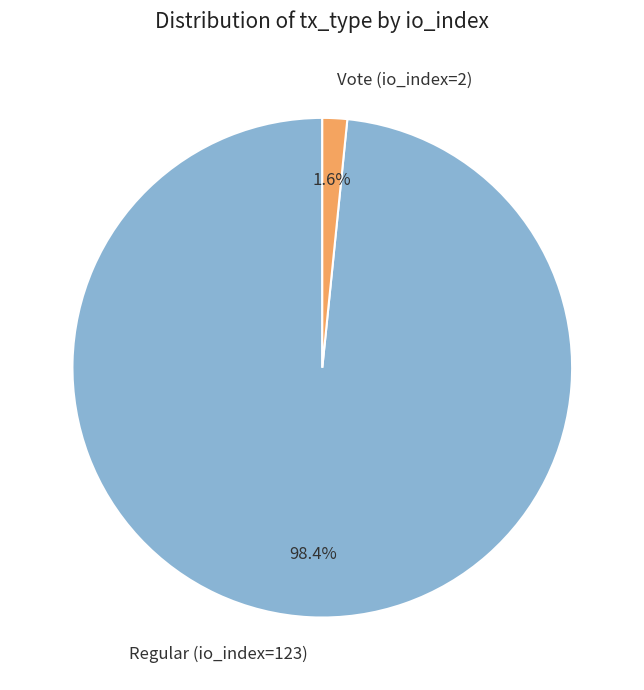

How many slices are in this pie chart?

2